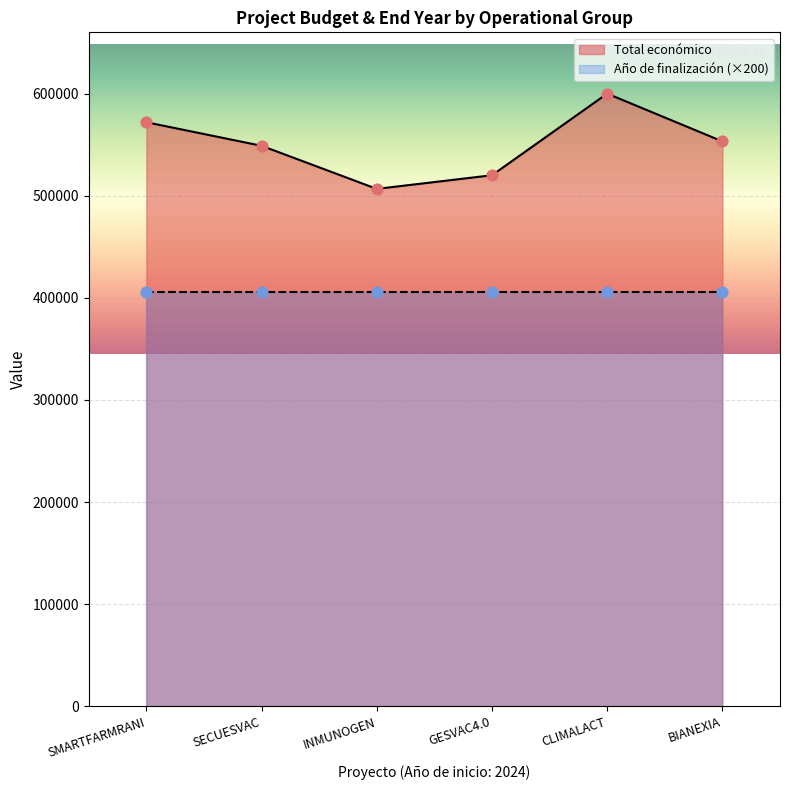

What is the change in value from INMUNOGEN to CLIMALACT?

+93297